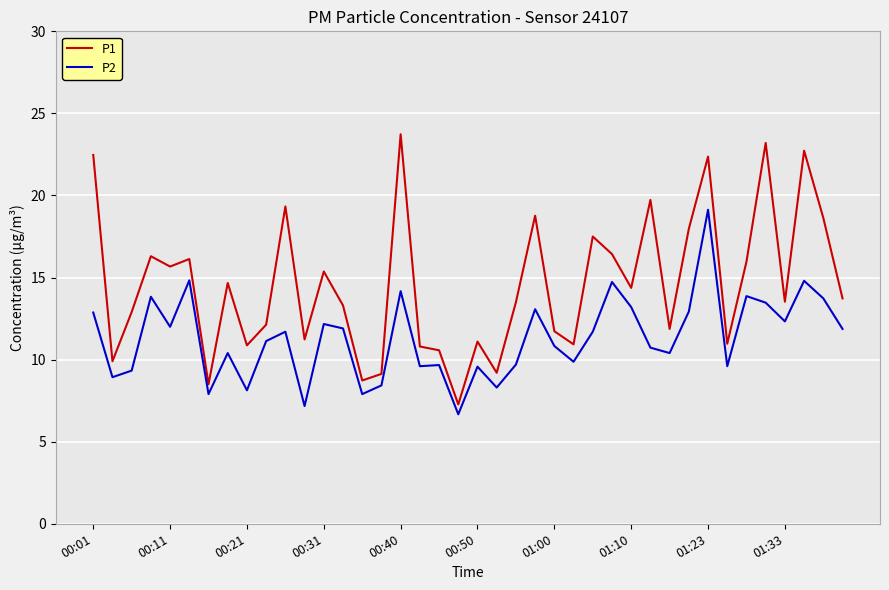

What is the difference between the maximum and minimum values in the P1 series?

16.5